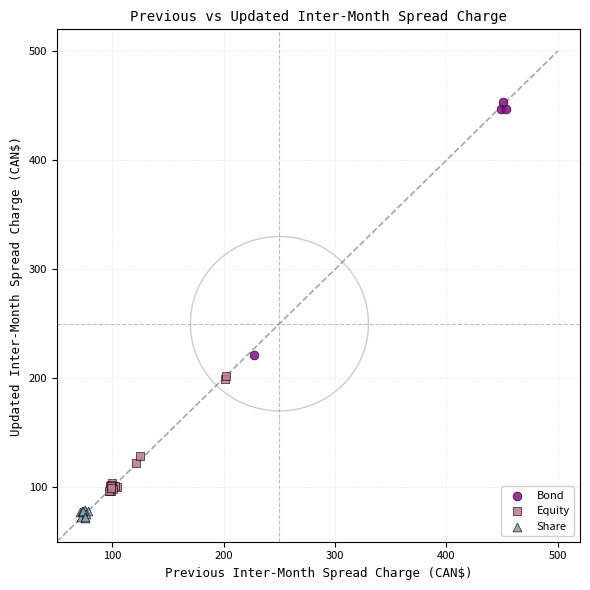

Which series reaches the maximum Y coordinate?

Bond